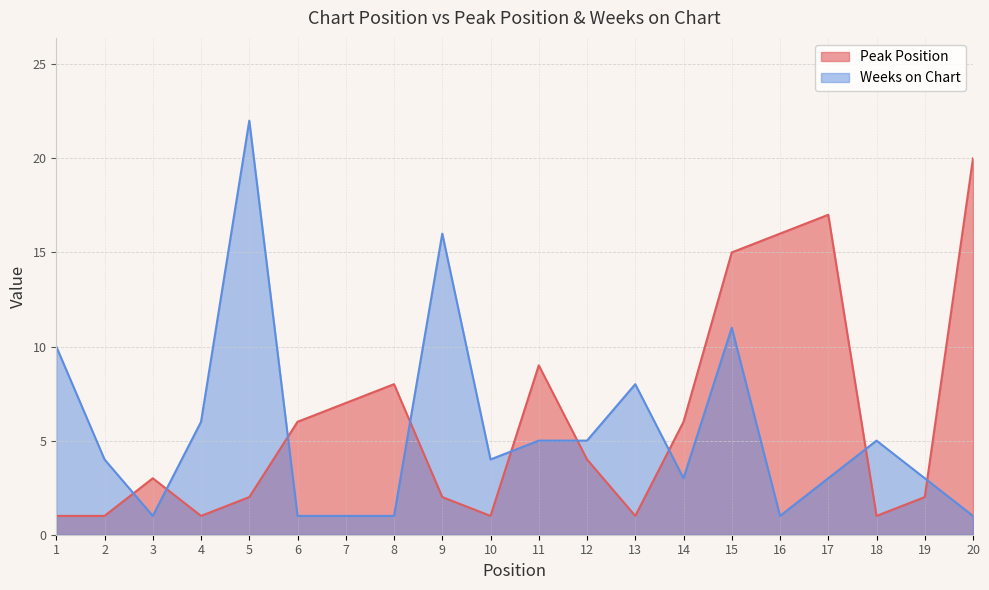

How many interior local peaks does the Peak Position series have?

4